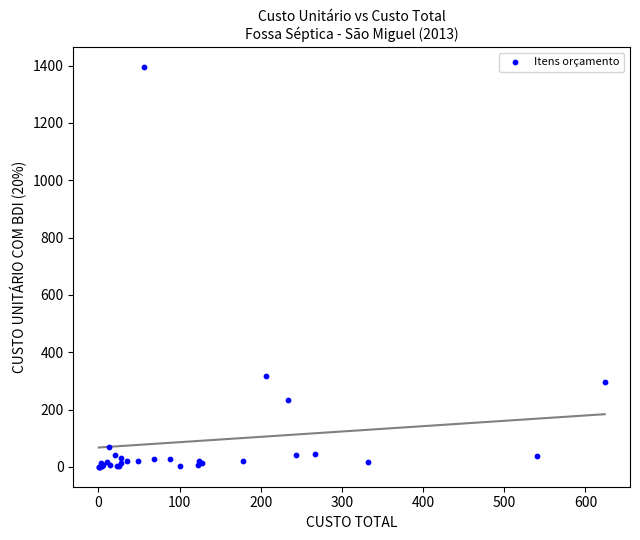

What Y value in the scatter plot is closest to 697?

317.1